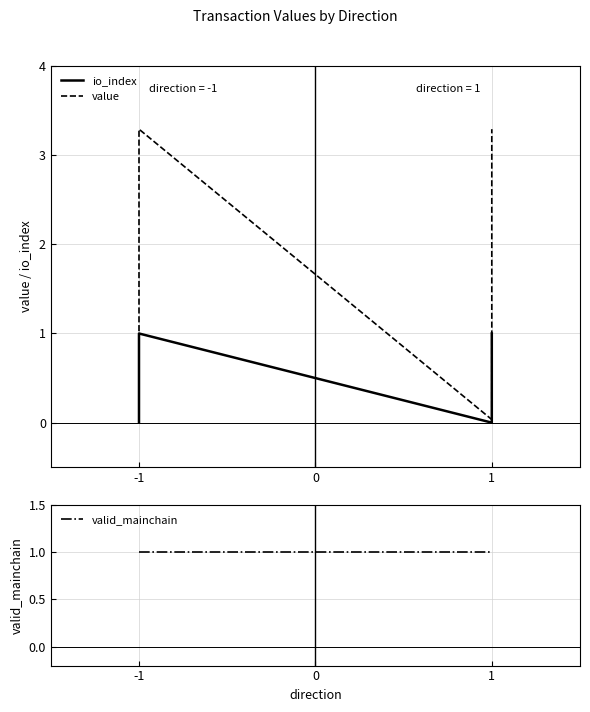

What is the sum of all value values?

6.7